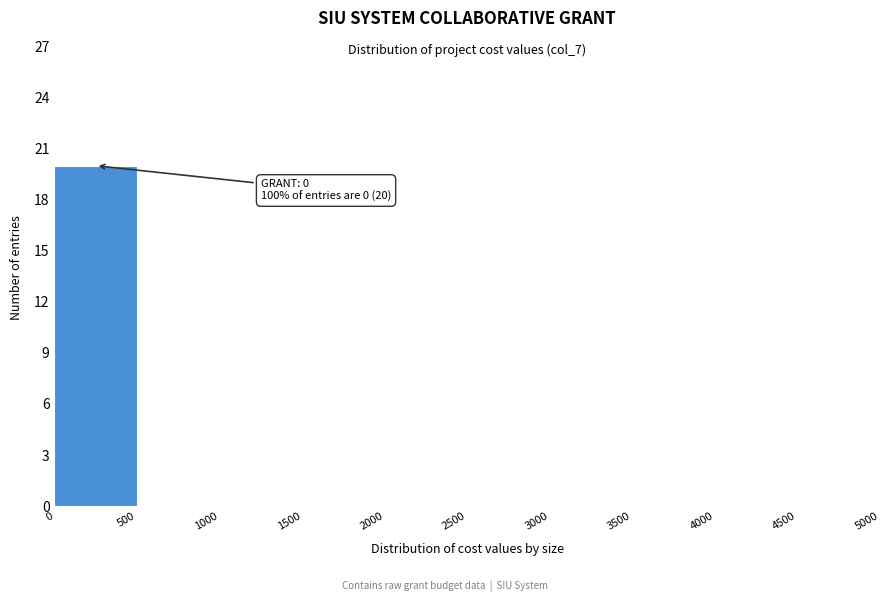

Over which range of the x-axis is the bar tallest?

0 to 500